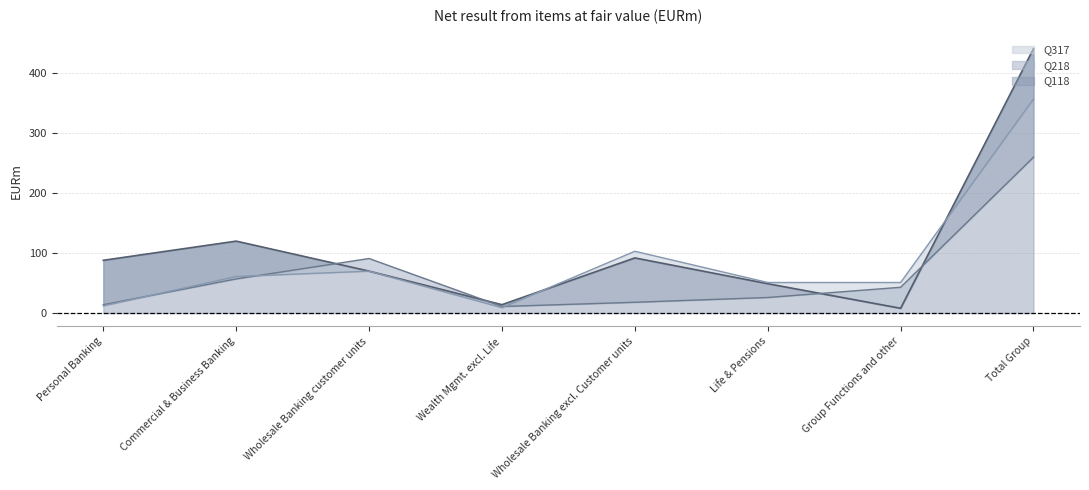

What is the difference between the second highest and second lowest values in the Q218 series?

77.0